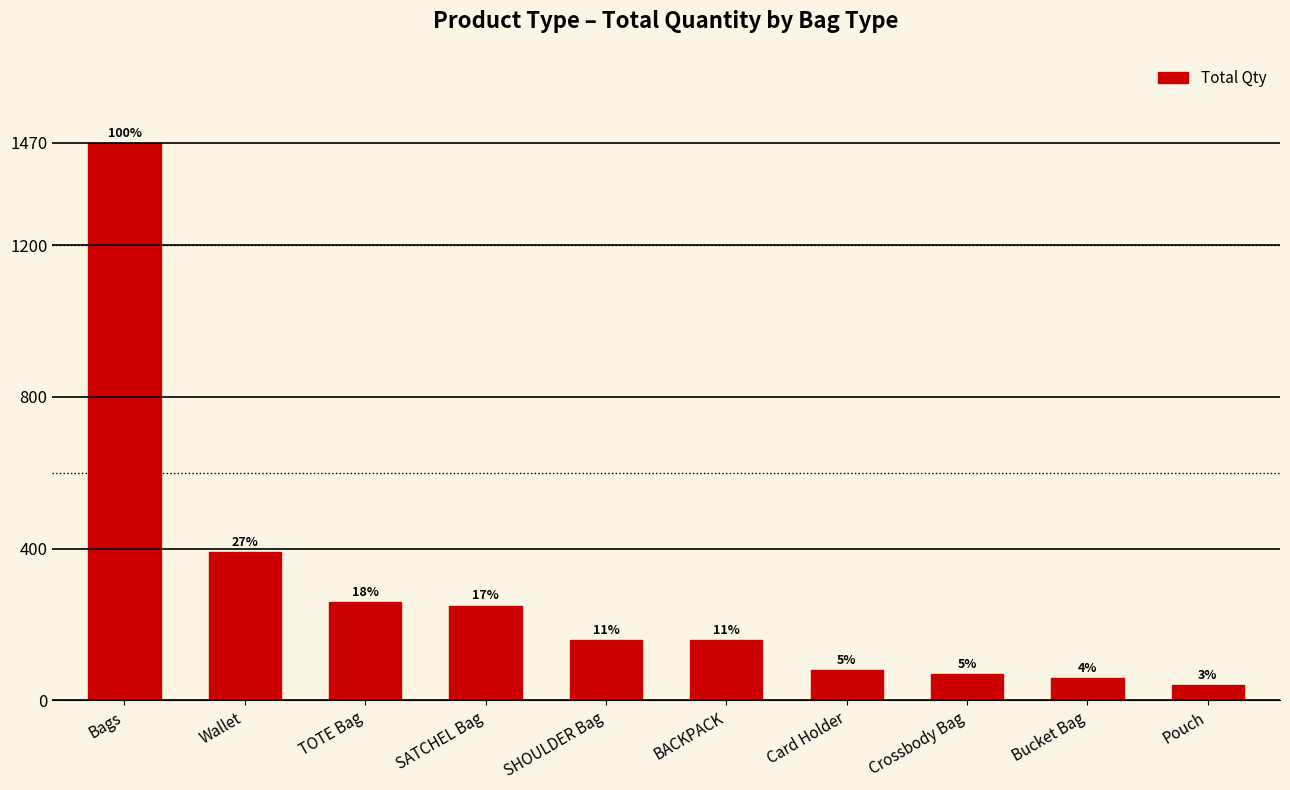

The value at SHOULDER Bag is 160. True or false?

True